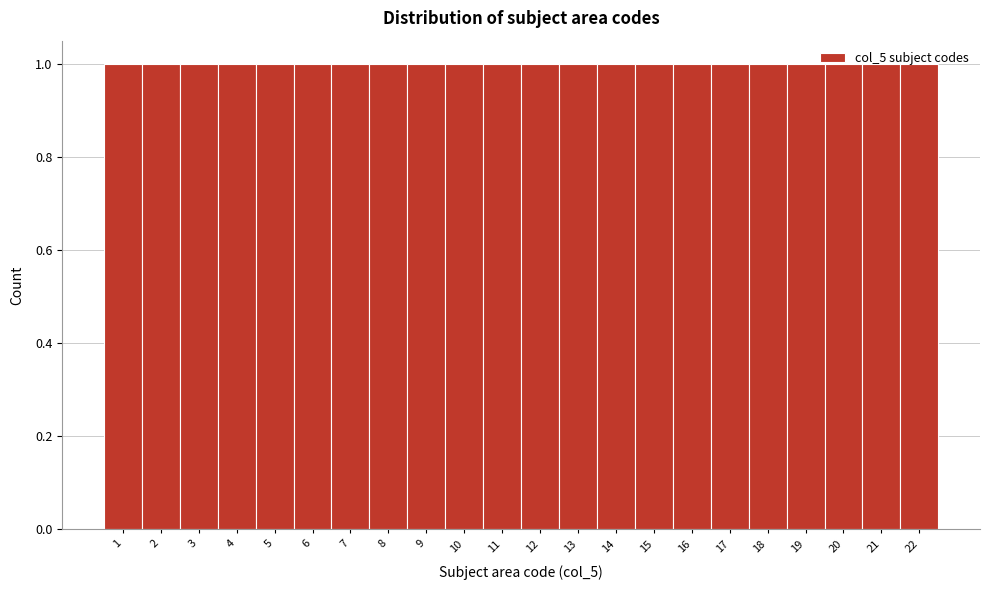

What is the height of the bar covering 17.5 to 18.5 on the x-axis? The values are not printed on the chart, so give them approximately, as read against the axis.

1